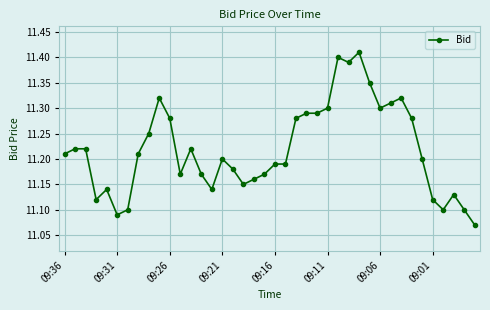

What is the difference between the maximum and second lowest values?

0.3